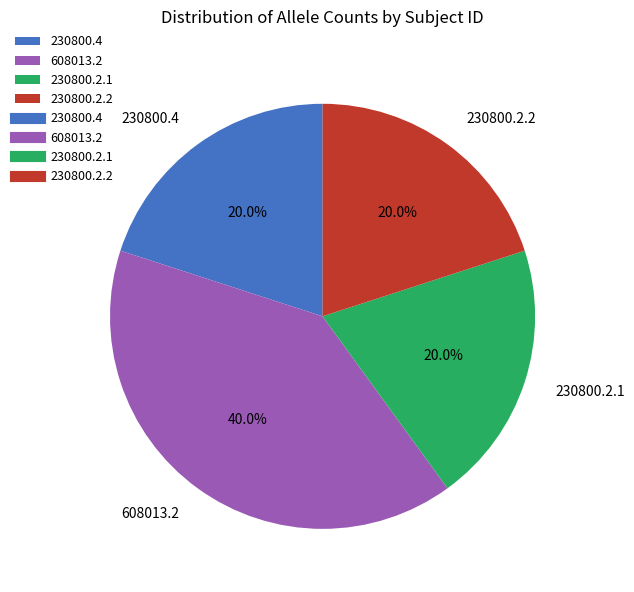

What percentage is the 608013.2 slice, to the nearest percent?

40%